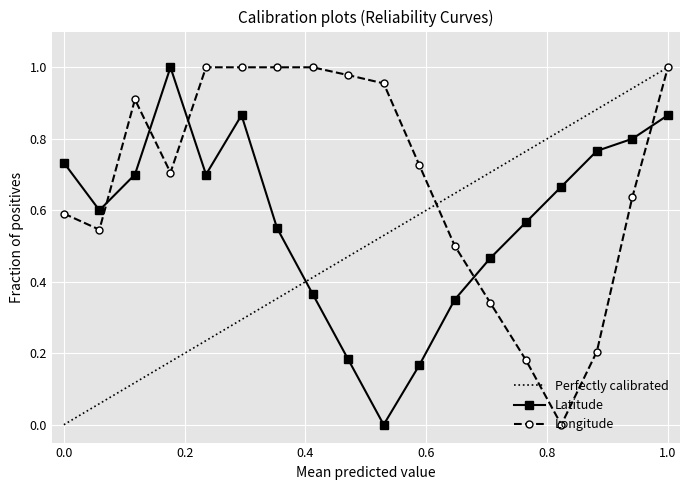

Which series ends up on top after the final intersection of Latitude and Longitude?

Longitude